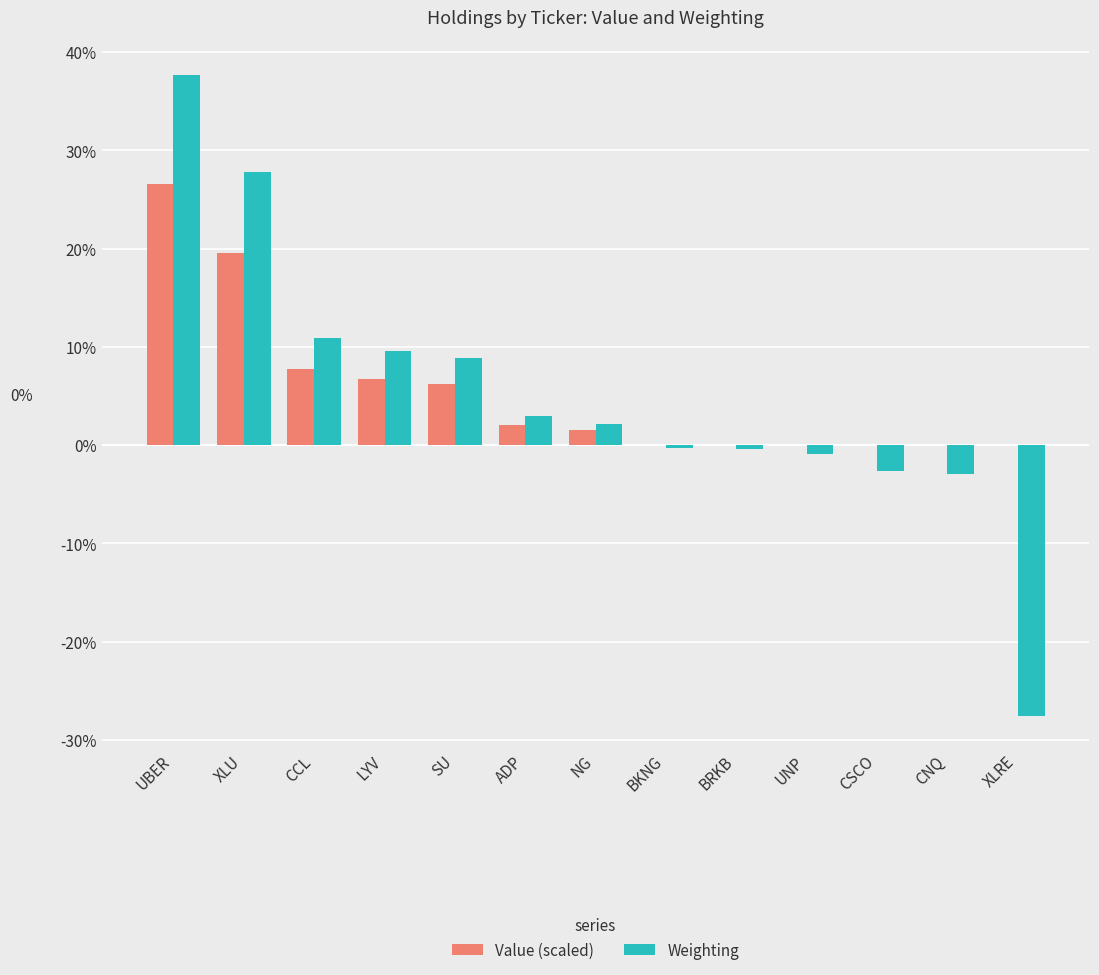

What are all the series names shown in the legend?

Value (scaled), Weighting